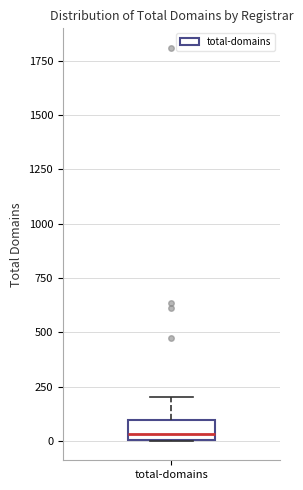

Where does the median line of the box for total-domains sit on the y-axis? The values are not printed on the chart, so give them approximately, as read against the axis.

50